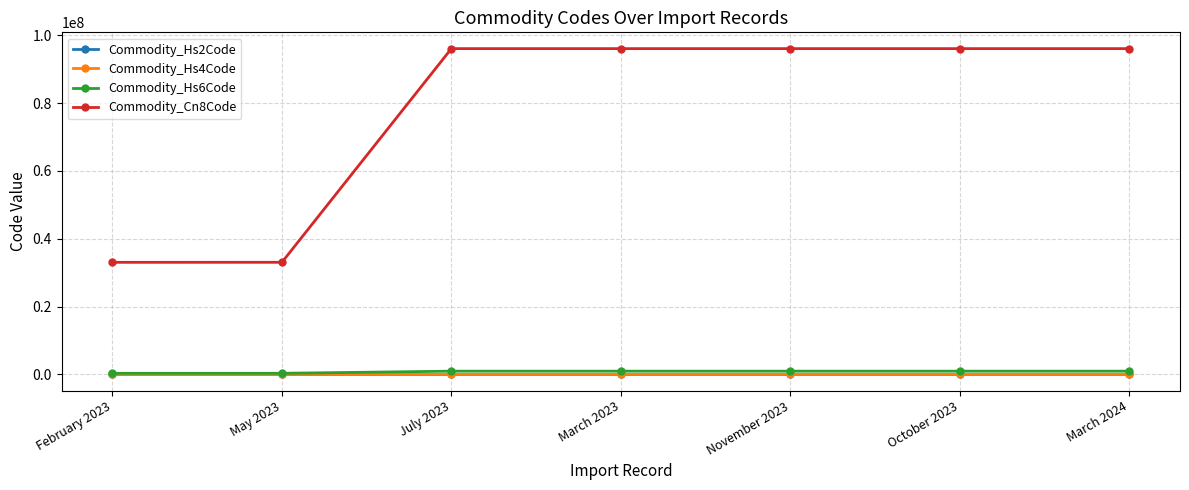

What is the label of the 1st point from the right?

March 2024